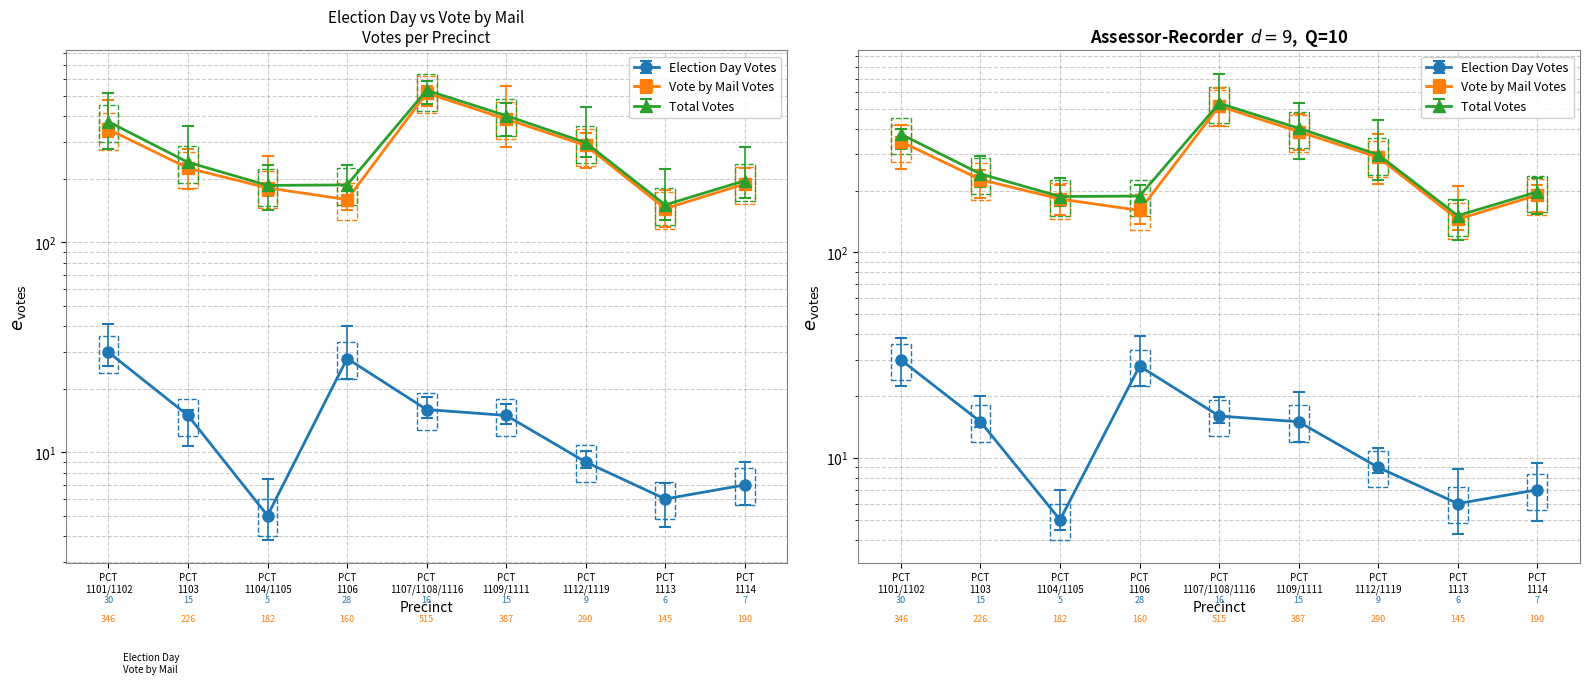

At which category does the chart reach its peak across all series?

PCT 1107/1108/1116